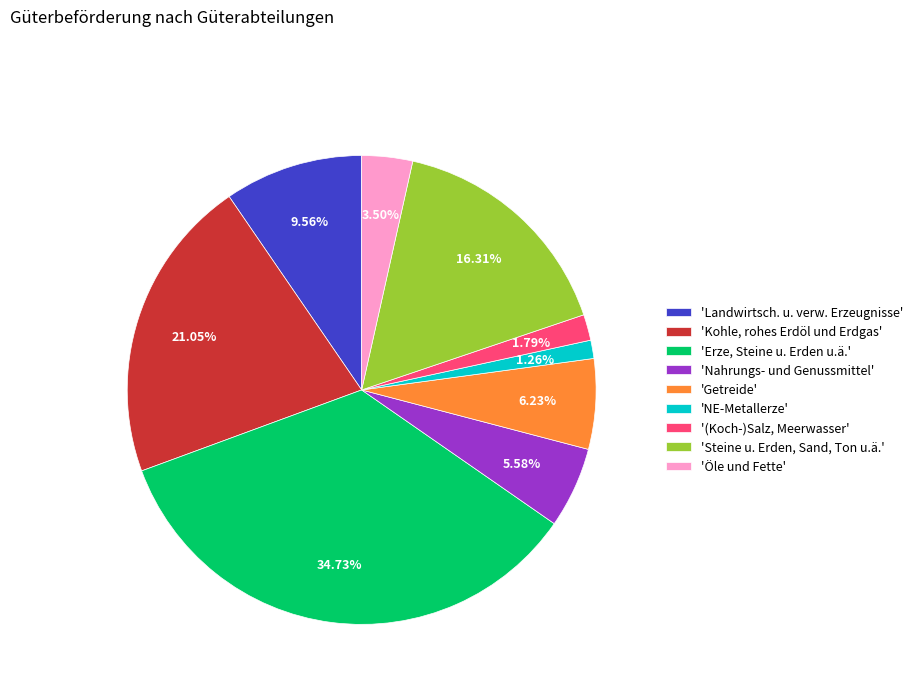

What is the ratio of the value at 'Landwirtsch. u. verw. Erzeugnisse' to the value at 'Erze, Steine u. Erden u.ä.'?

0.3